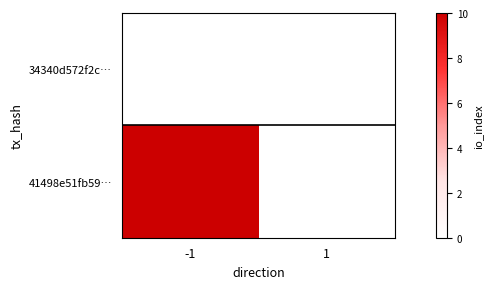

Reading right to left, what are all the values shown in this chart?

34340d572f2c…: 1=0	-1=0
41498e51fb59…: 1=0	-1=10